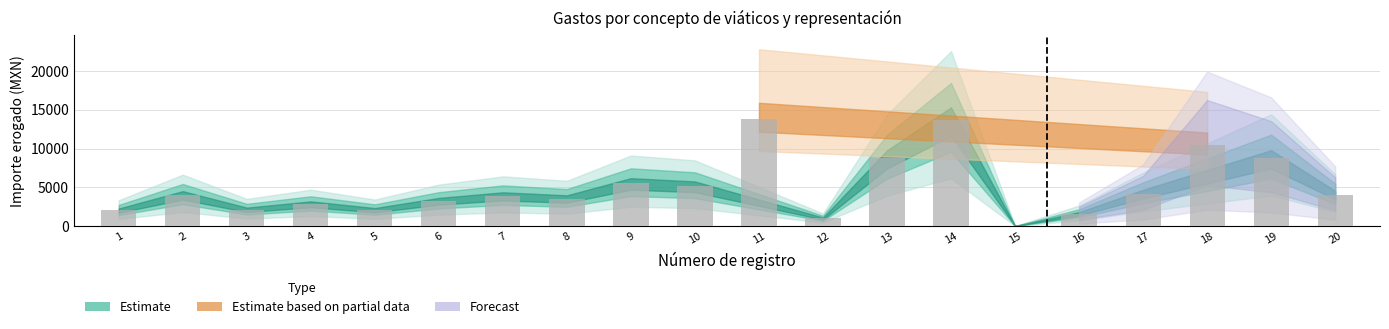

Is it true that the value at 11 is 13836.3?

True